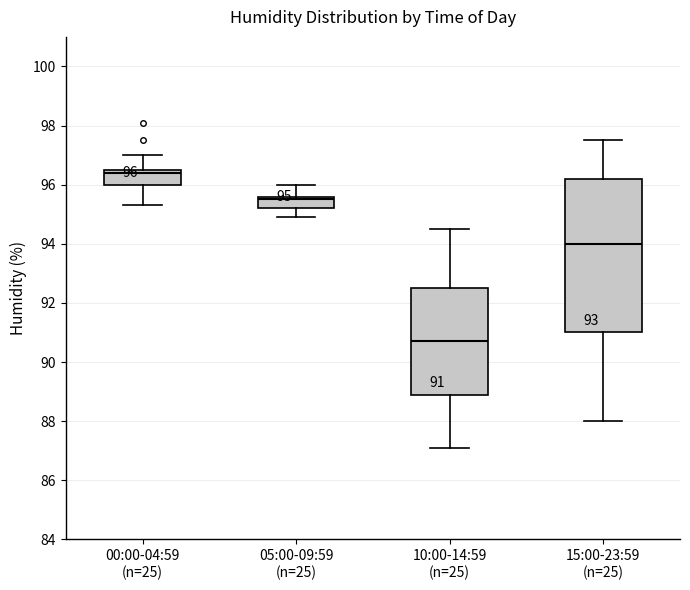

Which box's median line is the highest?

00:00-04:59 (n=25)